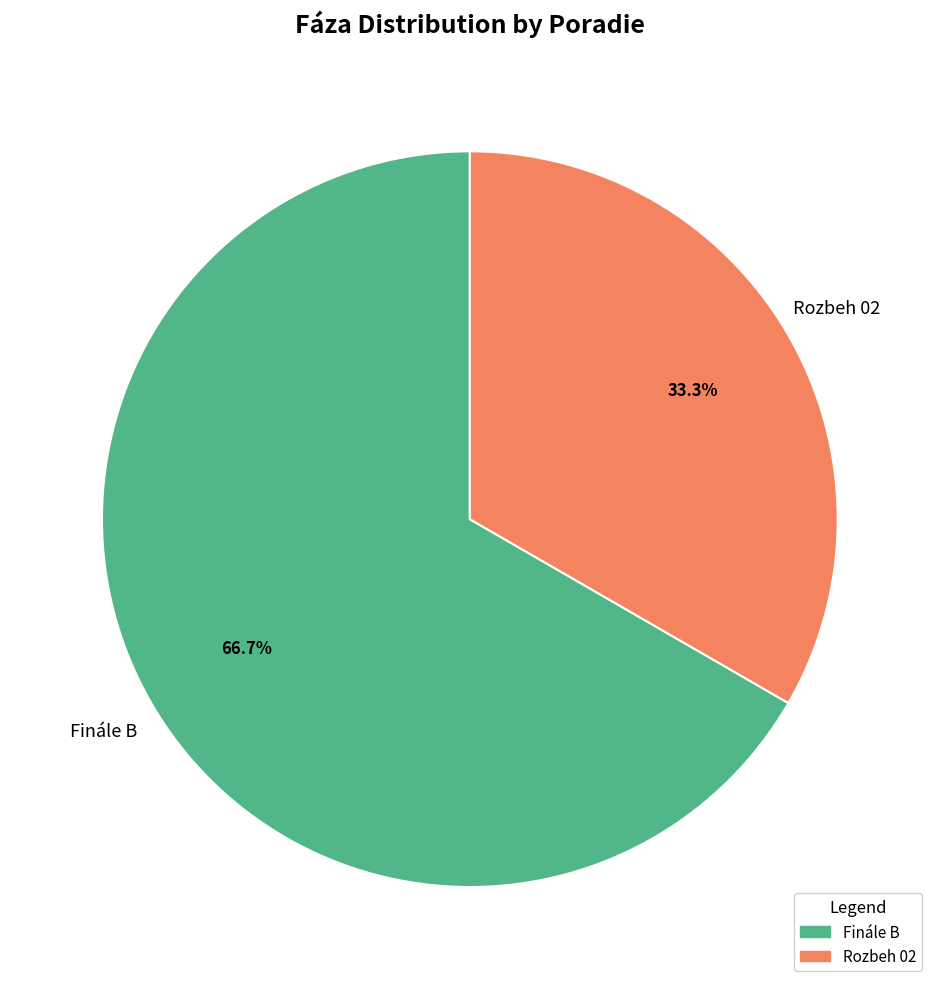

To the nearest percent, what is the average slice percentage?

50%